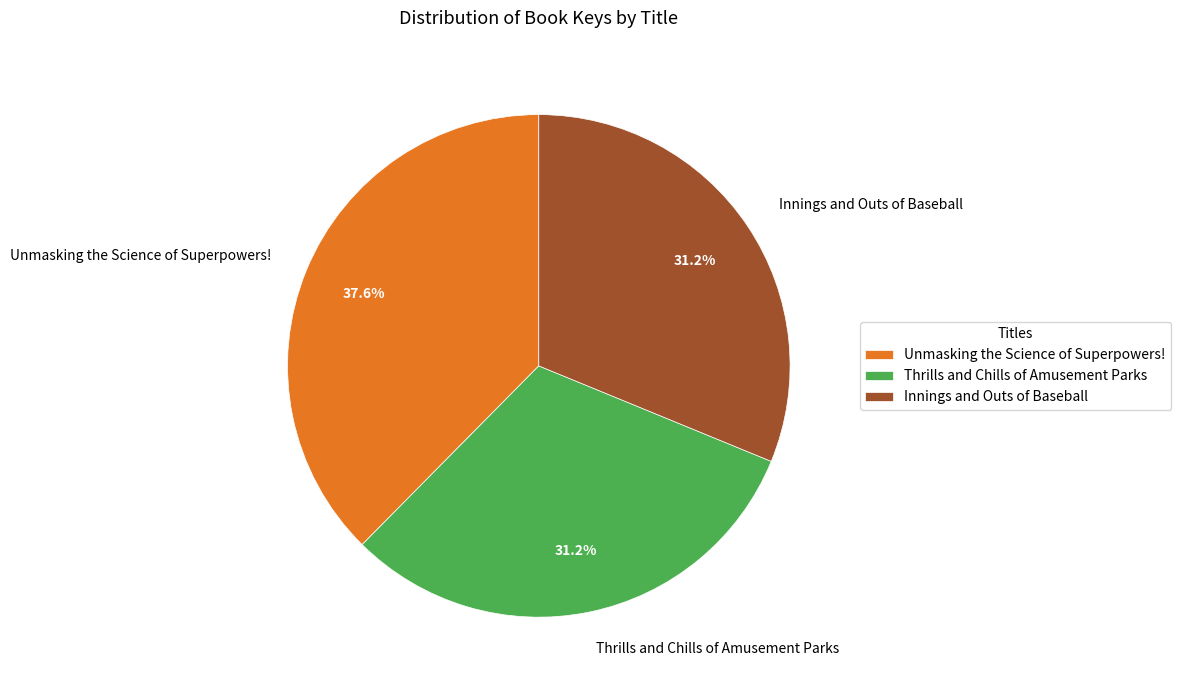

Which has a higher value, Thrills and Chills of Amusement Parks or Unmasking the Science of Superpowers!?

Unmasking the Science of Superpowers!